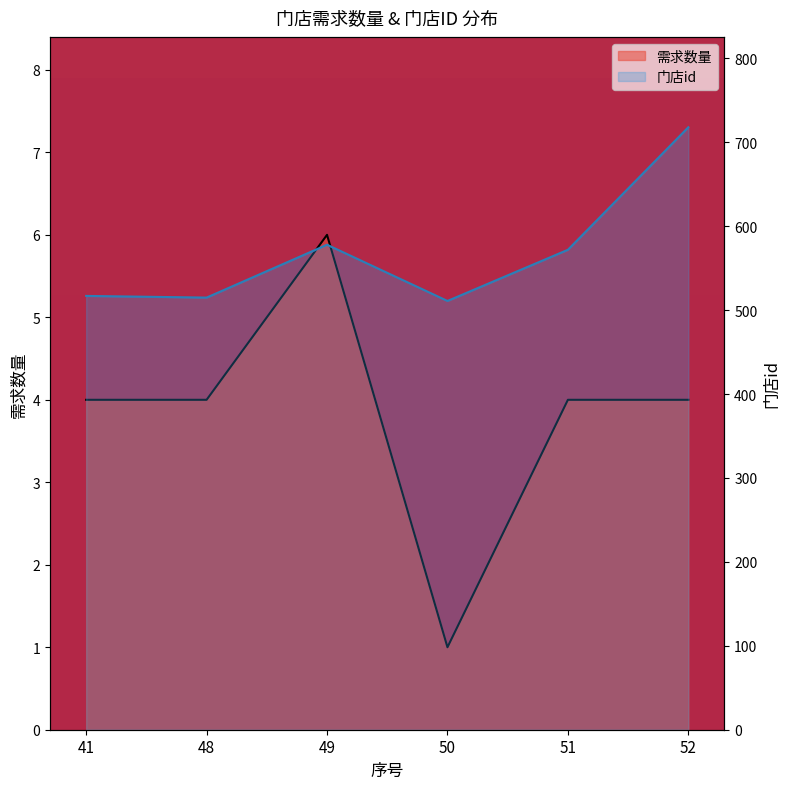

What is the difference between the 门店id values at 49 and 41?

61